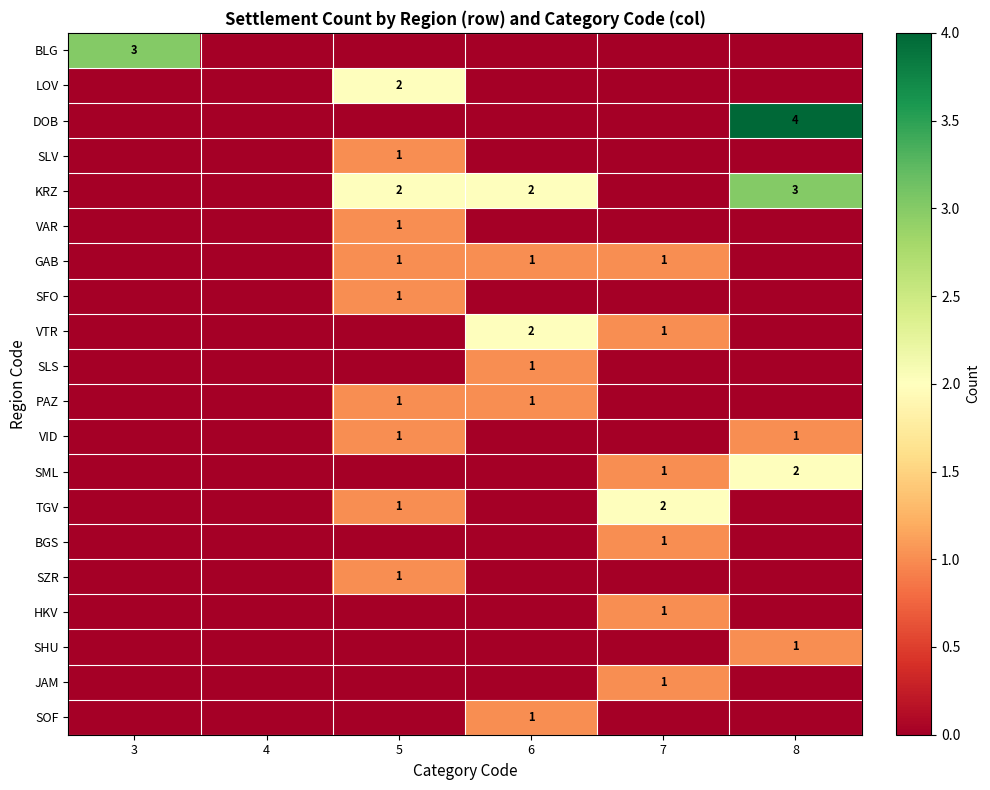

Which series has the largest range (max minus min)?

DOB